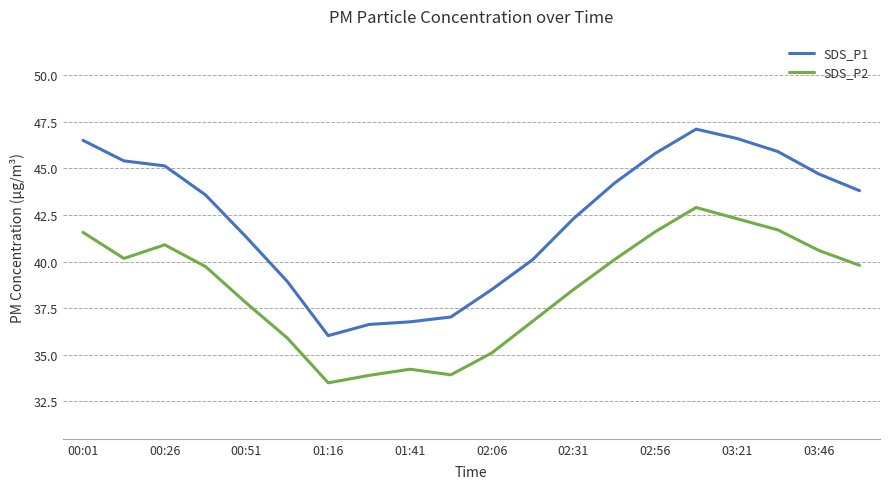

What is the highest value of the SDS_P1 series?

47.1